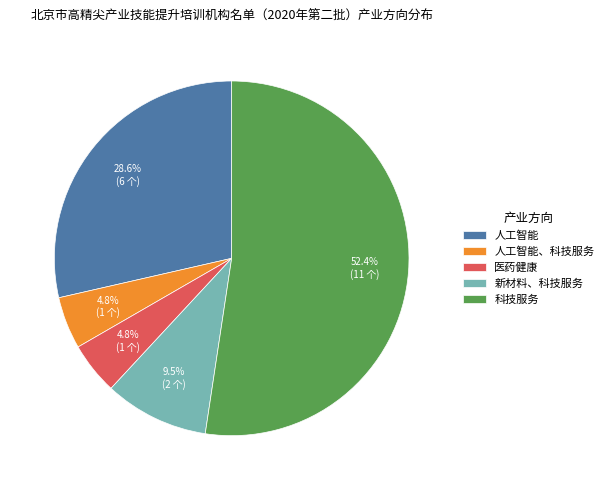

What is the majority slice?

科技服务